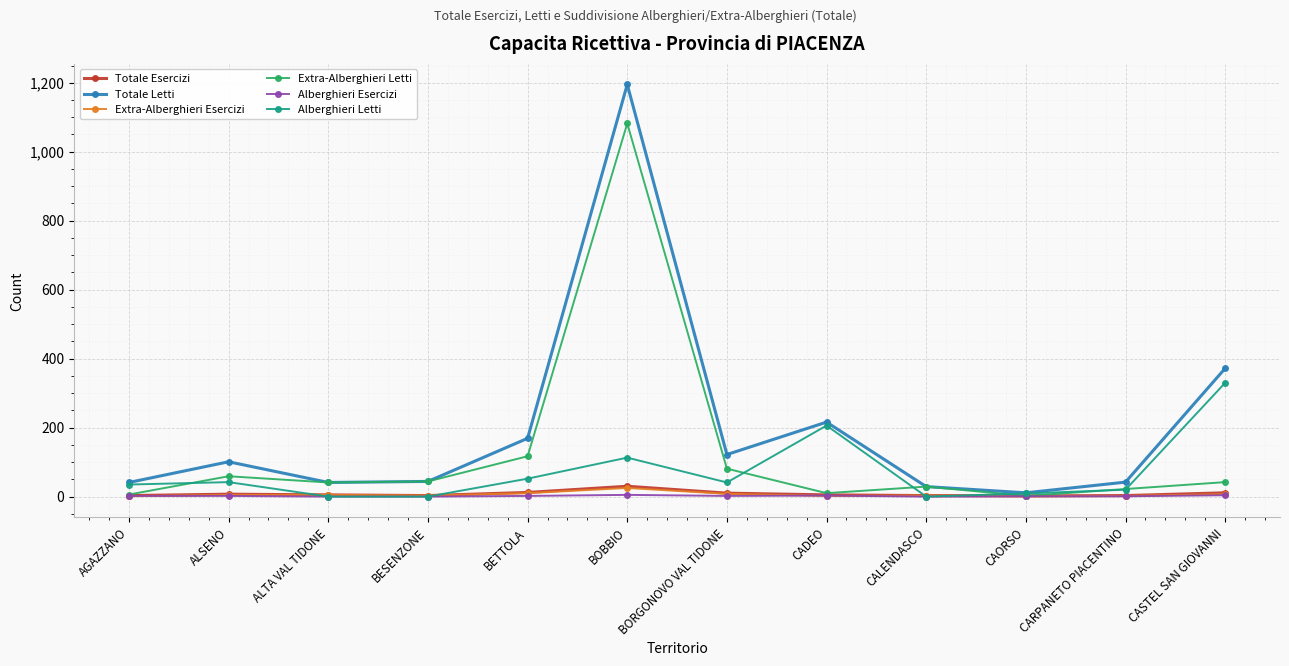

At which label does Totale Letti reach its peak?

BOBBIO